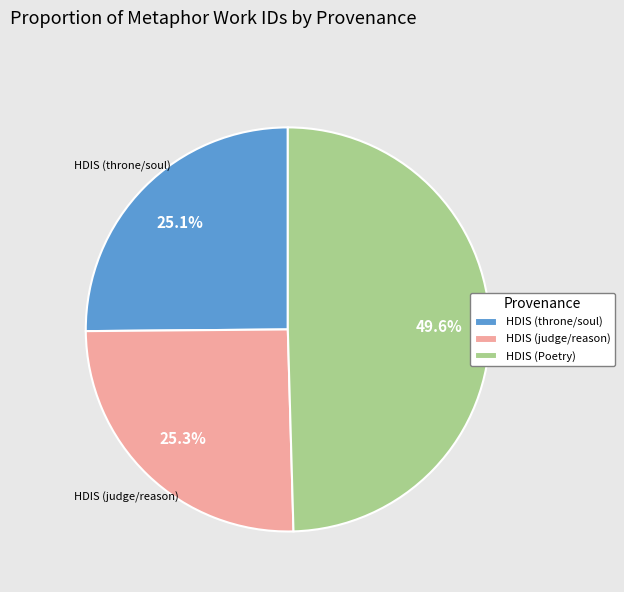

Combined, do HDIS (Poetry) and HDIS (throne/soul) account for over 50%?

Yes